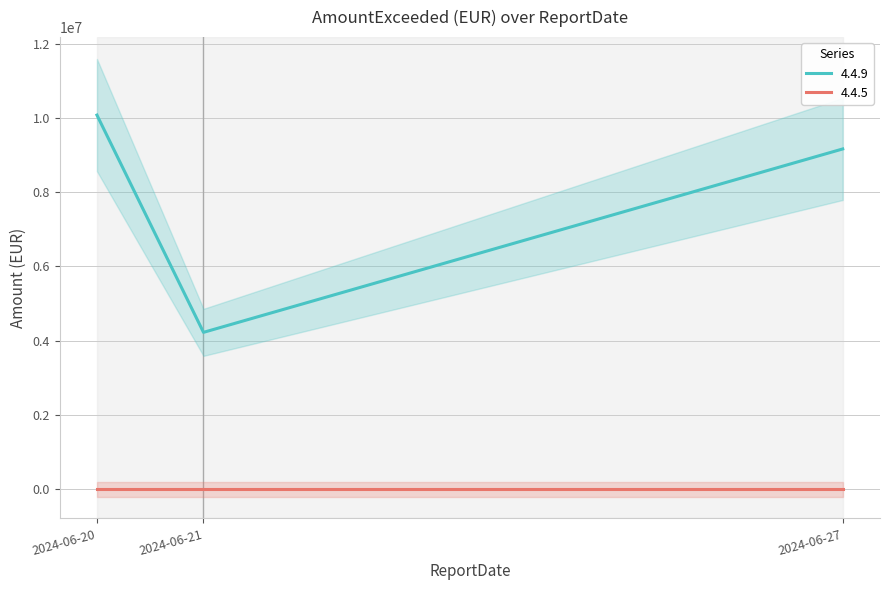

Count the number of values greater than 9161593.

2